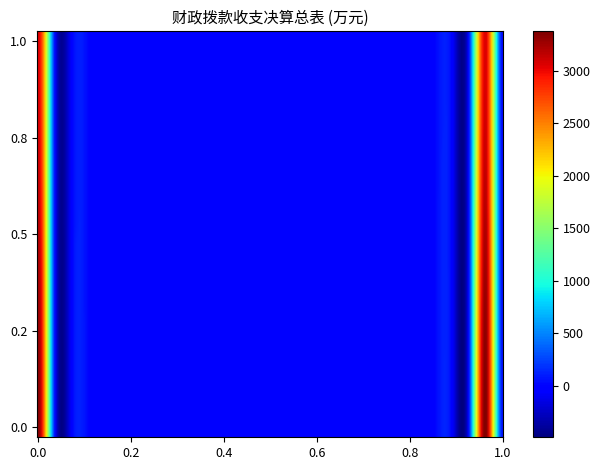

At how many categories does at least one series exceed 6?

3